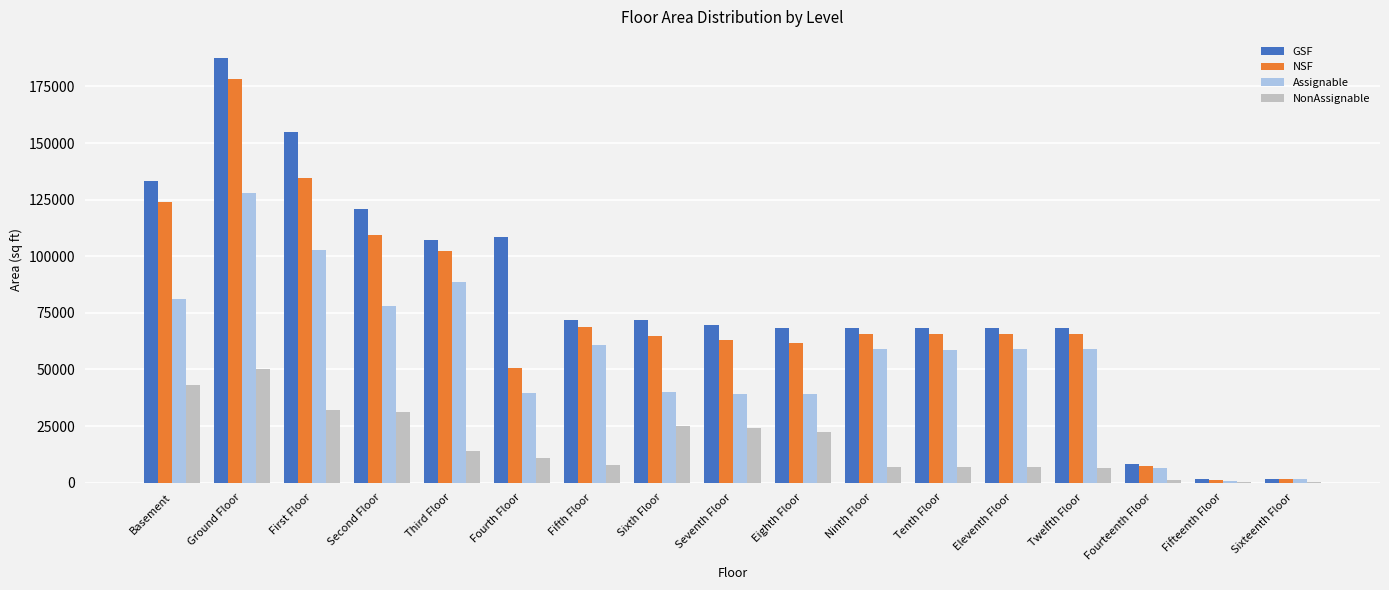

Is the value of NSF at Ground Floor greater than the value of GSF at Sixth Floor?

Yes